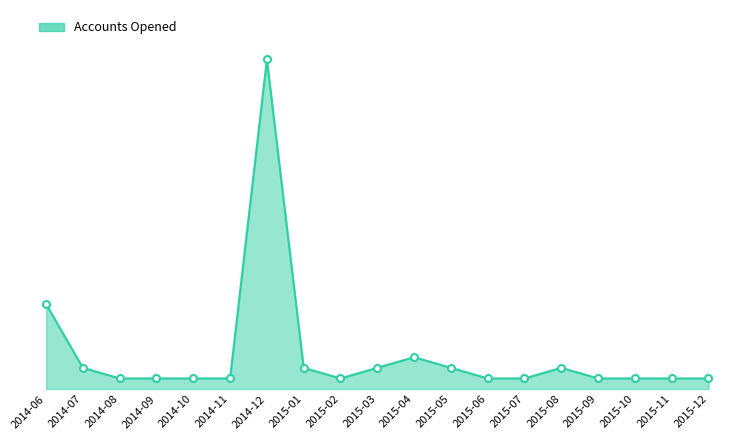

Does the chart have visible grid lines?

No